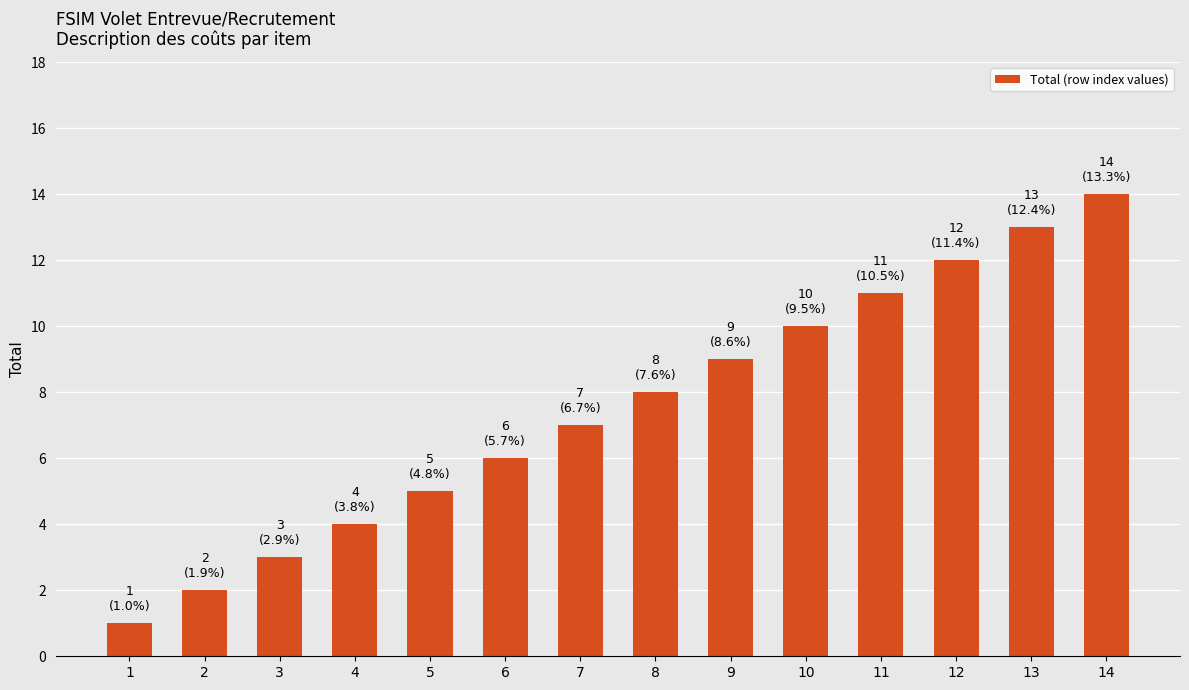

Reading left to right, what are all the values shown in this chart?

1	2	3	4	5	6	7	8	9	10	11	12	13	14